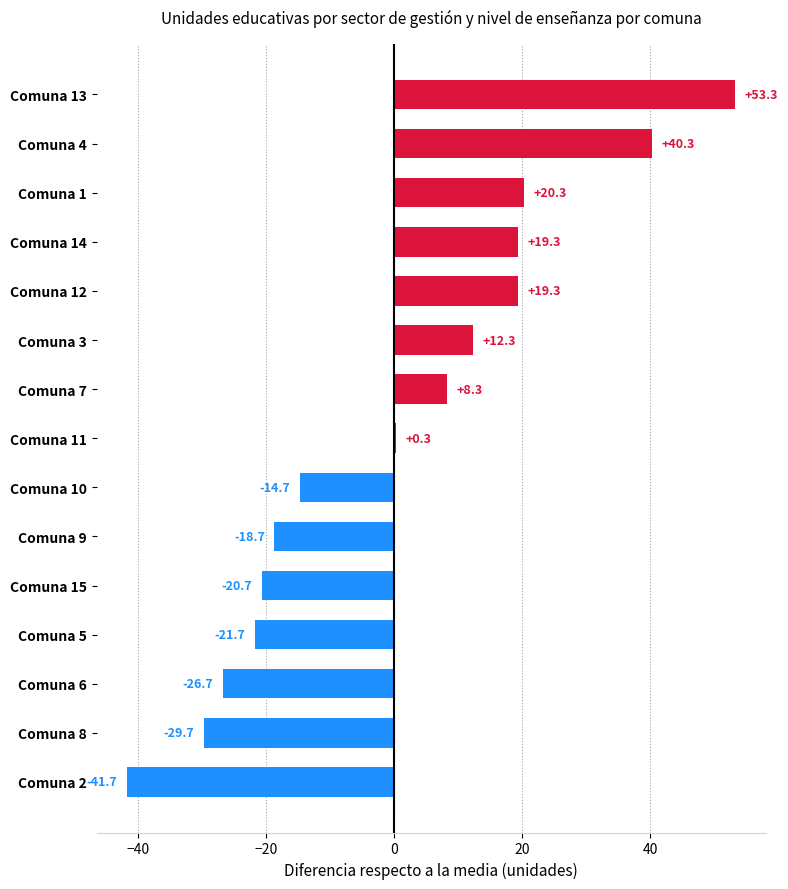

What is the difference between the values at Comuna 5 and Comuna 12?

41.0